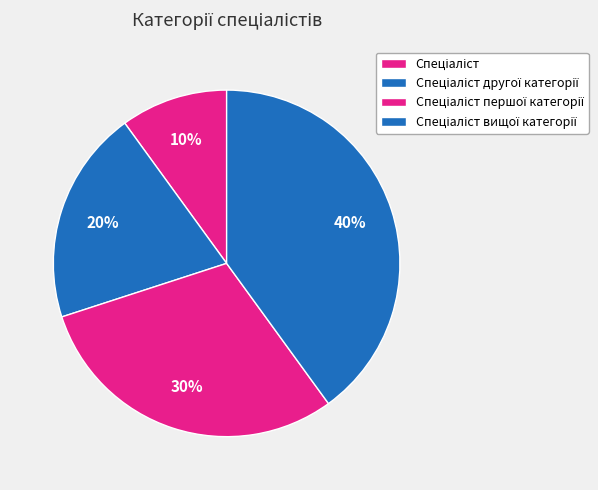

How many slices are in this pie chart?

4